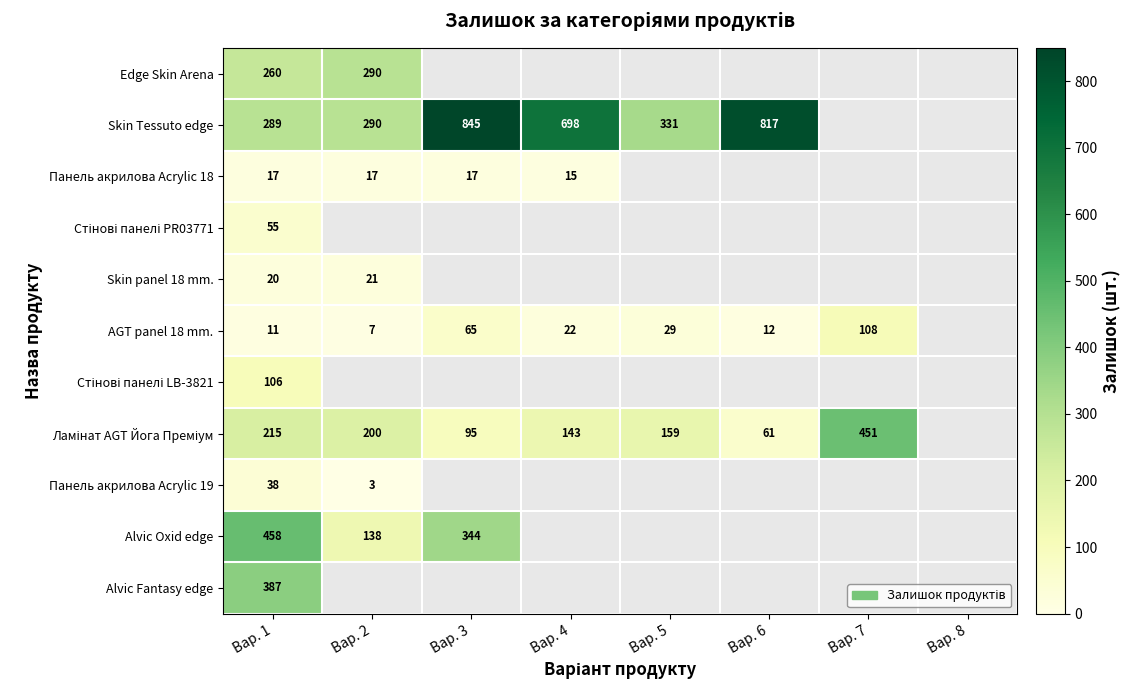

What is the sum of the AGT panel 18 mm. values at Вар. 6 and Вар. 4?

34